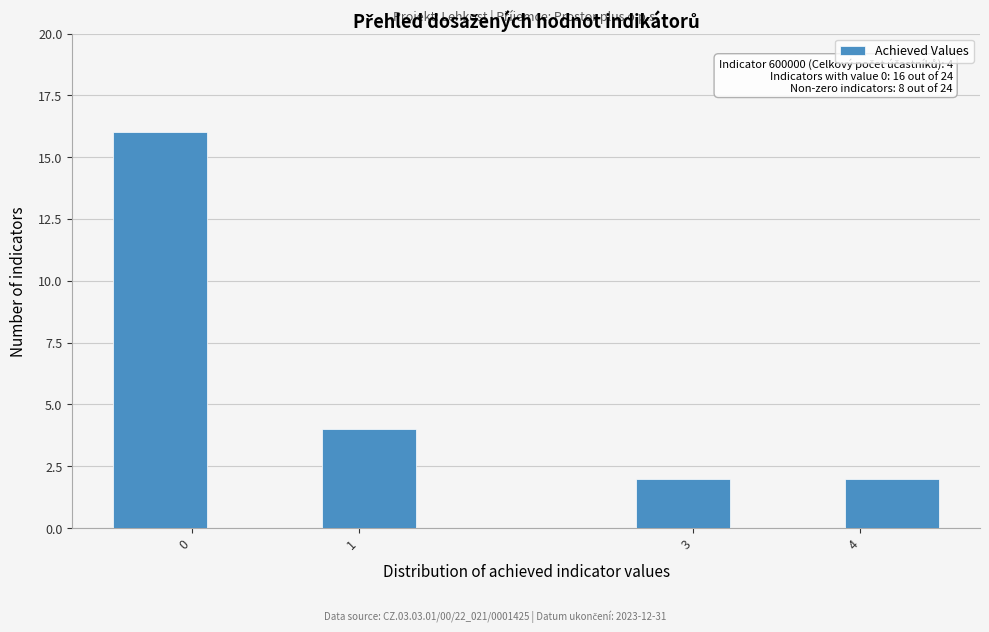

Which range on the x-axis has the tallest bar?

-0.5 to 0.1